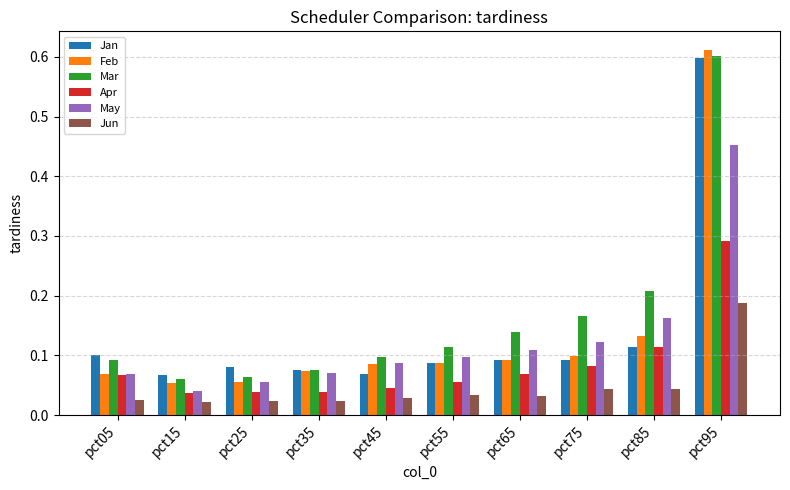

Is it true that May equals 0.0 at pct55?

False